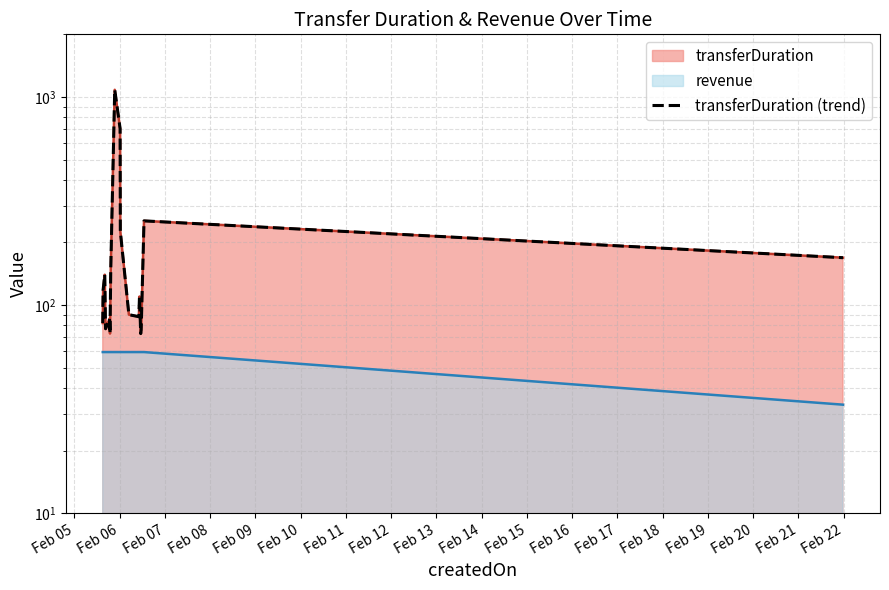

Between Feb 14 and Feb 15, which is larger?

Feb 14